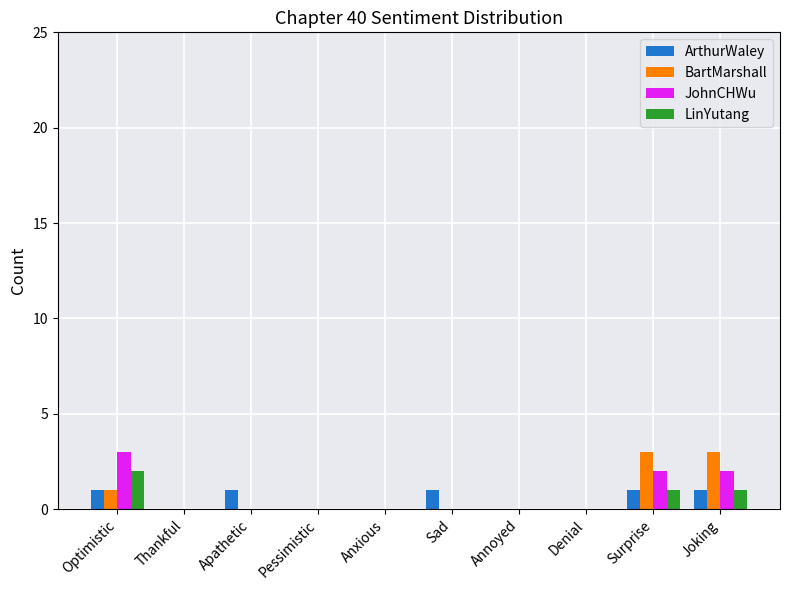

Is it true that BartMarshall equals 1 at Annoyed?

False